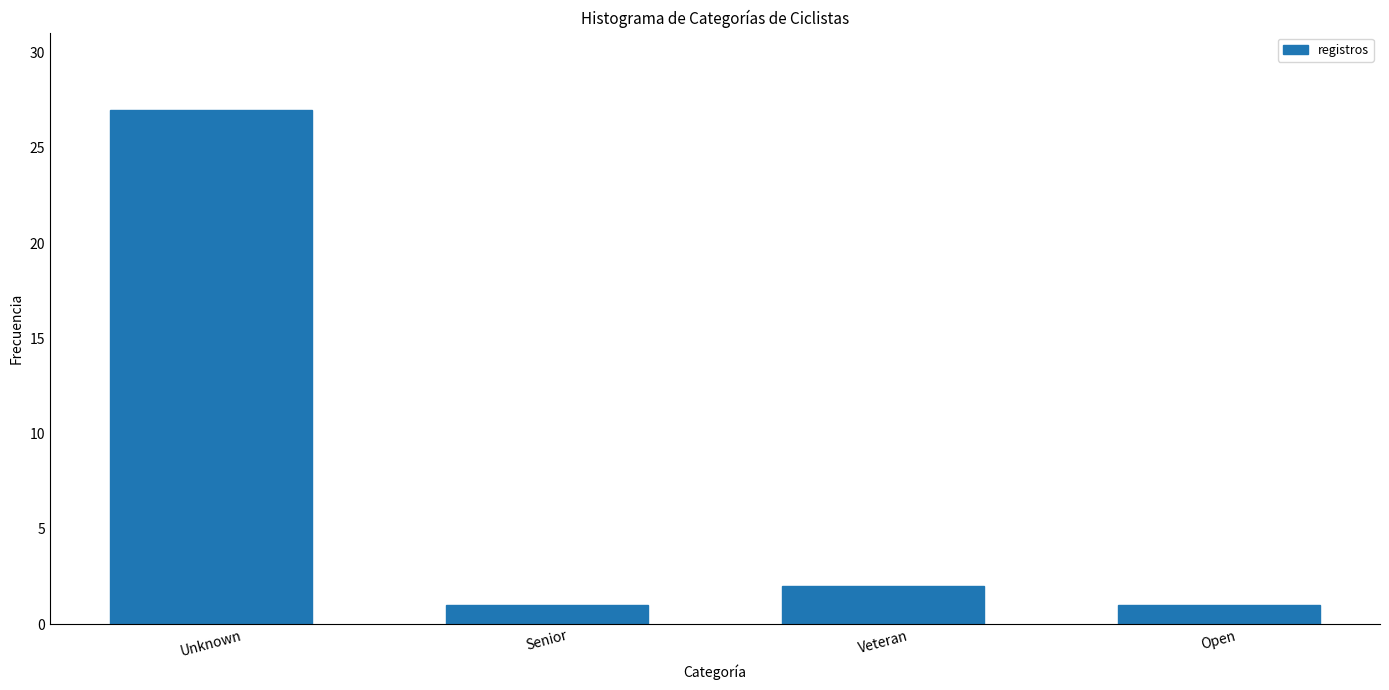

Reading left to right, list all the values displayed in this chart.

Unknown=27	Senior=1	Veteran=2	Open=1